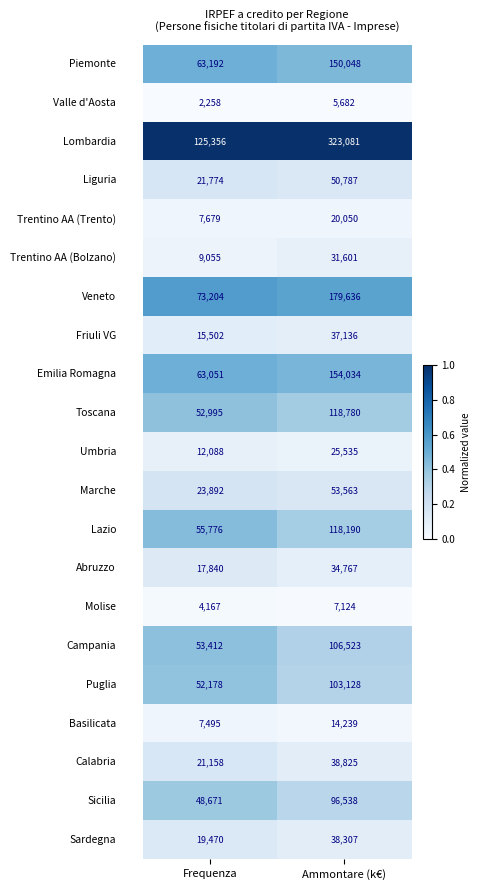

What is the difference between the highest and lowest values at Ammontare (k€)?

317399